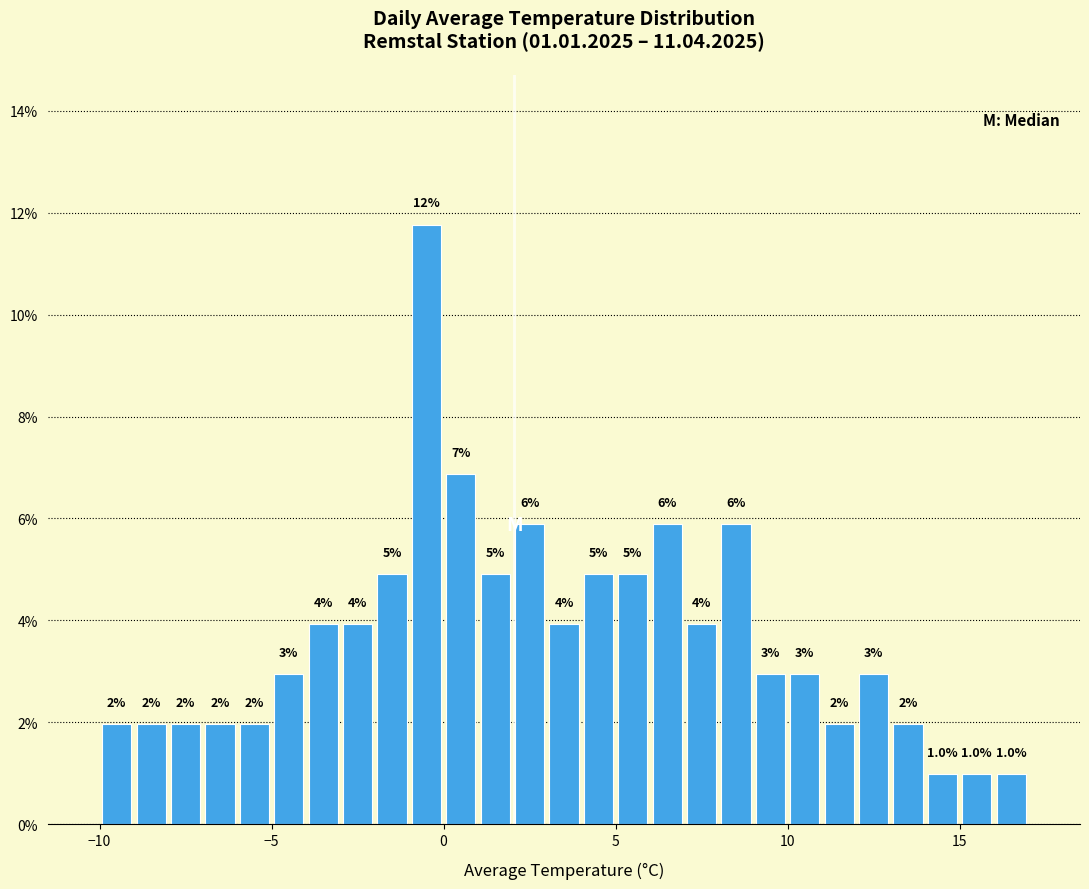

Around what value on the x-axis is the tallest bar? Give the approximate position of its centre, as read against the axis.

-0.5